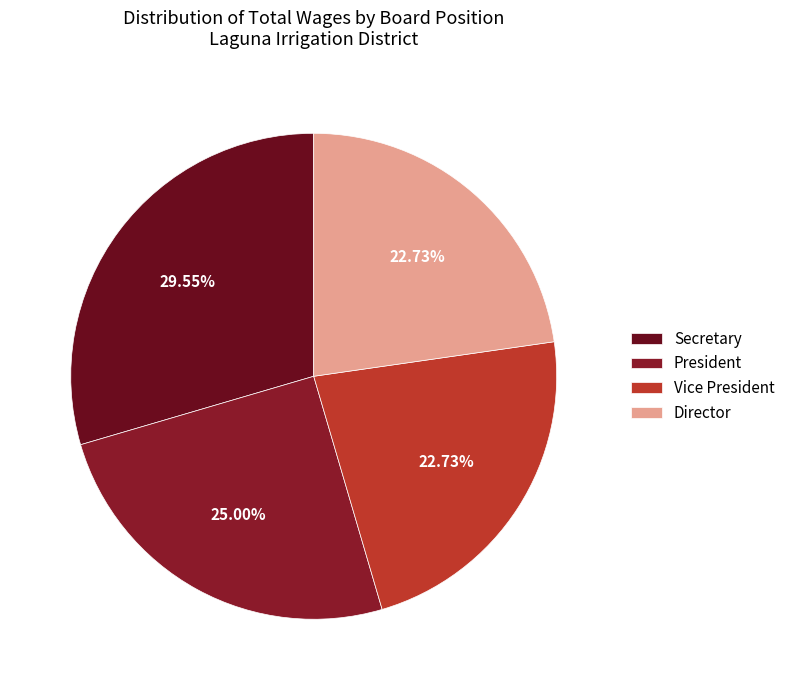

Is it true that Secretary is 30% of the pie?

True